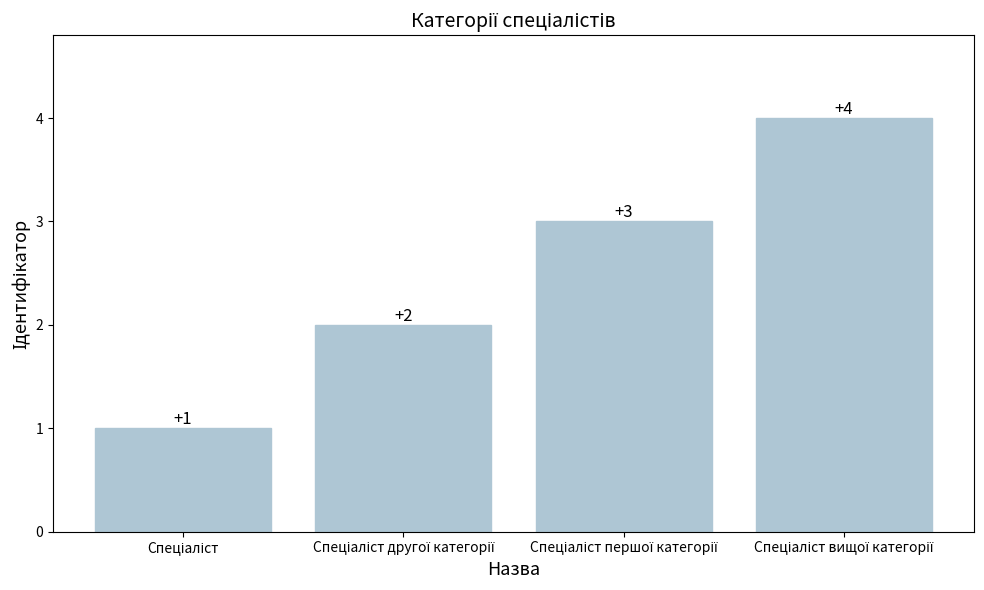

What is the value of the 1st bar from the left?

1